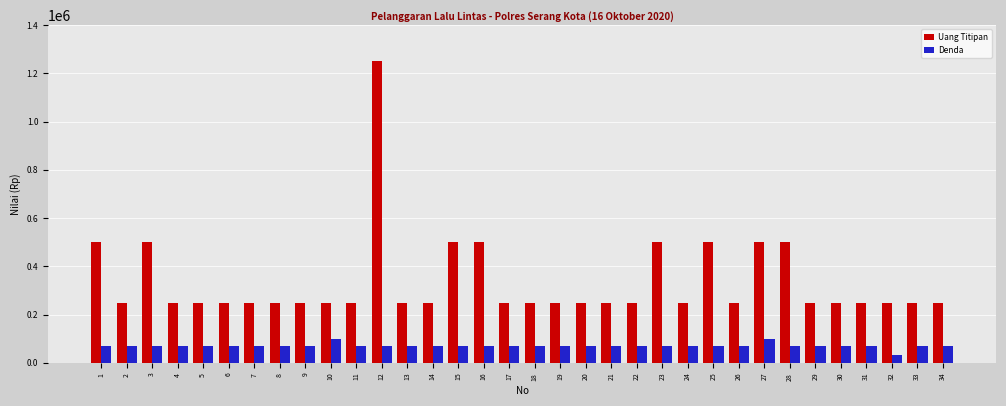

Is the value of Uang Titipan at 28 greater than the value of Denda at 20?

Yes